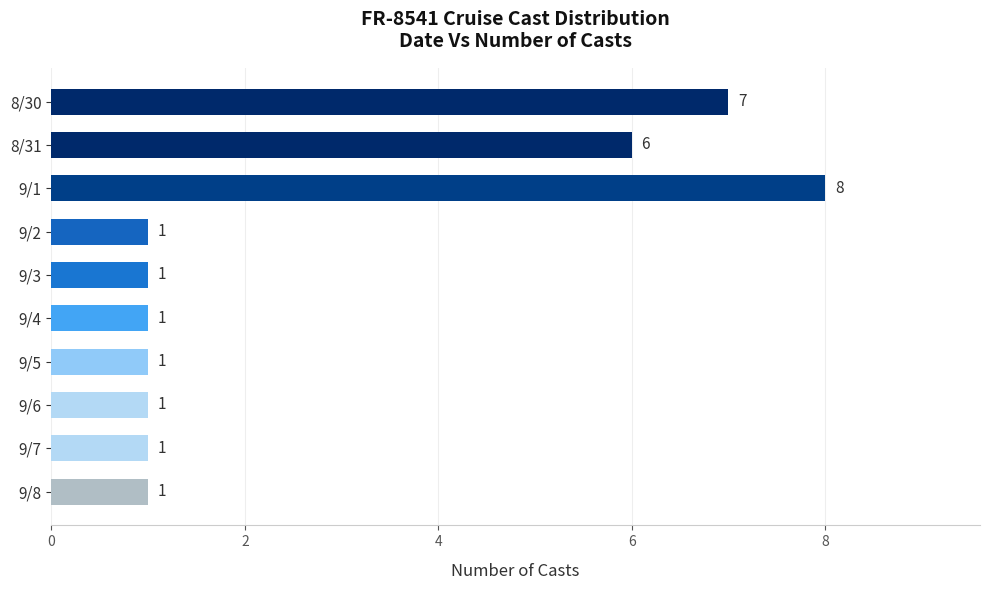

What is the minimum value shown in the chart?

1